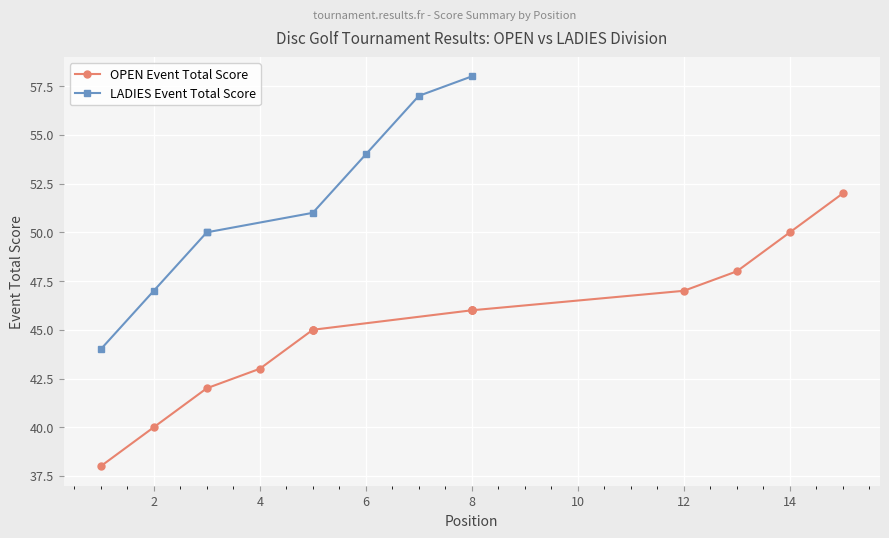

How many values exceed 46?

4